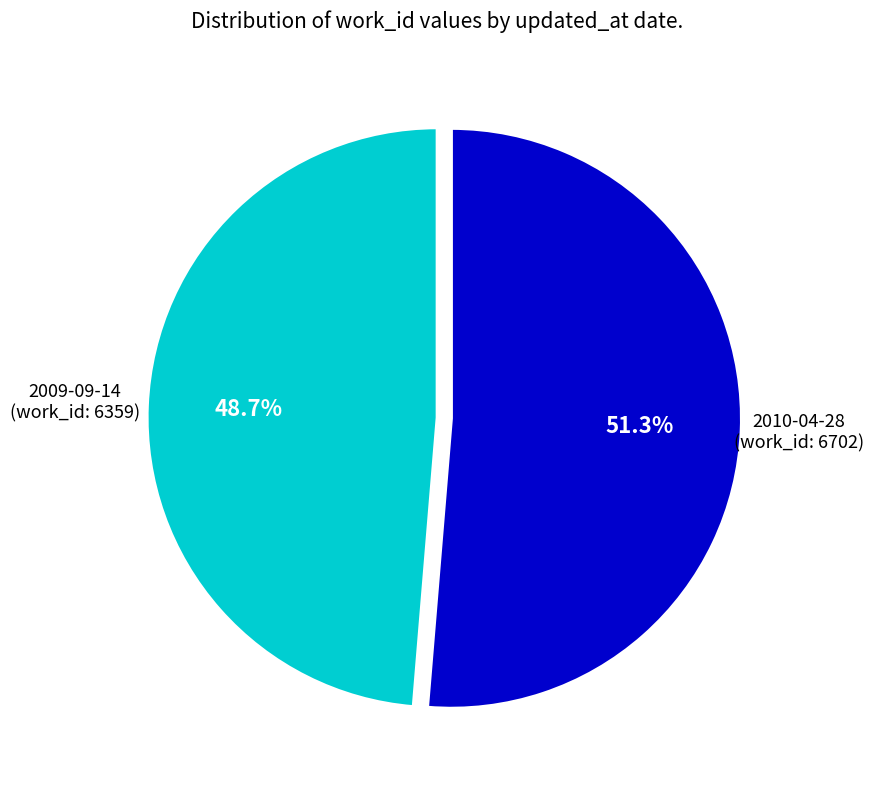

Which slice represents more than half of the pie?

2010-04-28